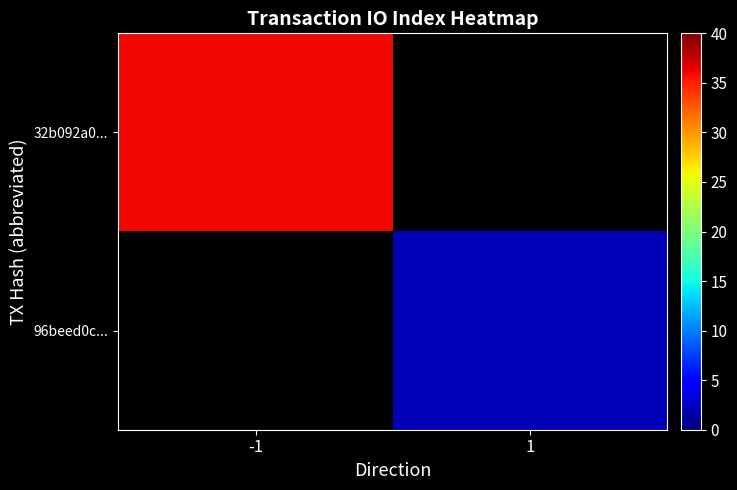

List the series in order of their overall mean, highest first.

32b092a0..., 96beed0c...